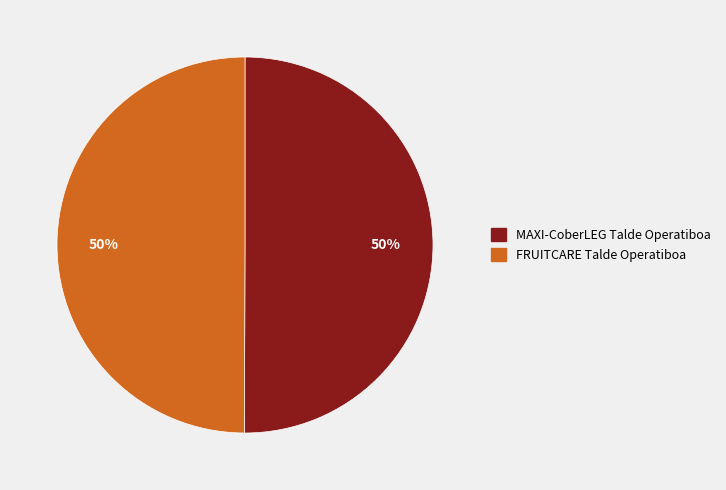

How many segments does this pie chart have?

2